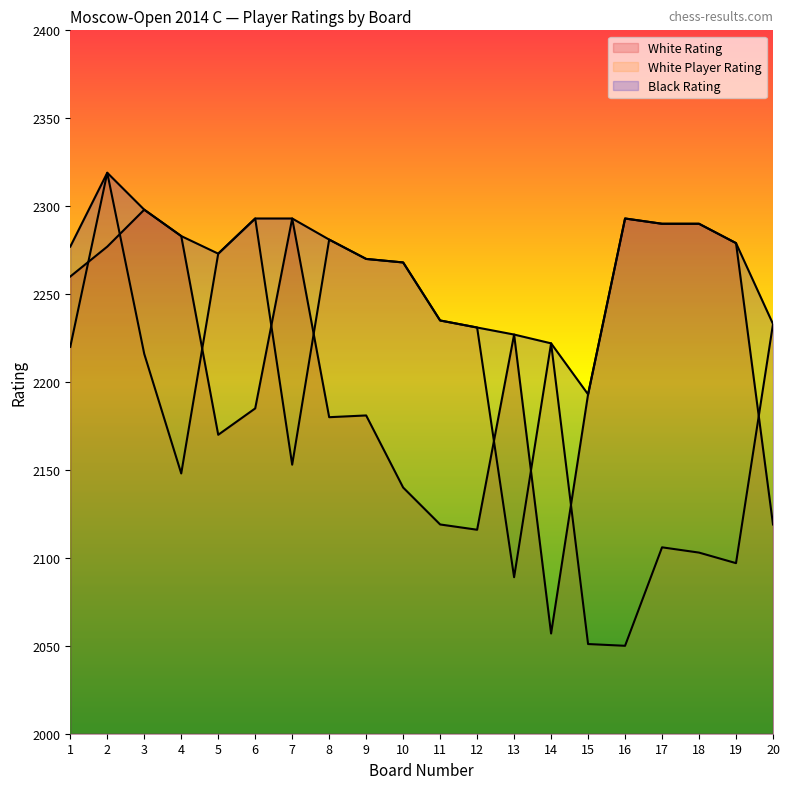

Reading right to left, extract all data points from this chart.

White Rating: 20=2119	19=2279	18=2290	17=2290	16=2293	15=2193	14=2057	13=2227	12=2116	11=2119	10=2140	9=2181	8=2180	7=2293	6=2185	5=2170	4=2283	3=2298	2=2277	1=2260
White Player Rating: 20=2233	19=2097	18=2103	17=2106	16=2050	15=2051	14=2222	13=2089	12=2231	11=2235	10=2268	9=2270	8=2281	7=2153	6=2293	5=2273	4=2148	3=2216	2=2319	1=2220
Black Rating: 20=2233	19=2279	18=2290	17=2290	16=2293	15=2193	14=2222	13=2227	12=2231	11=2235	10=2268	9=2270	8=2281	7=2293	6=2293	5=2273	4=2283	3=2298	2=2319	1=2277